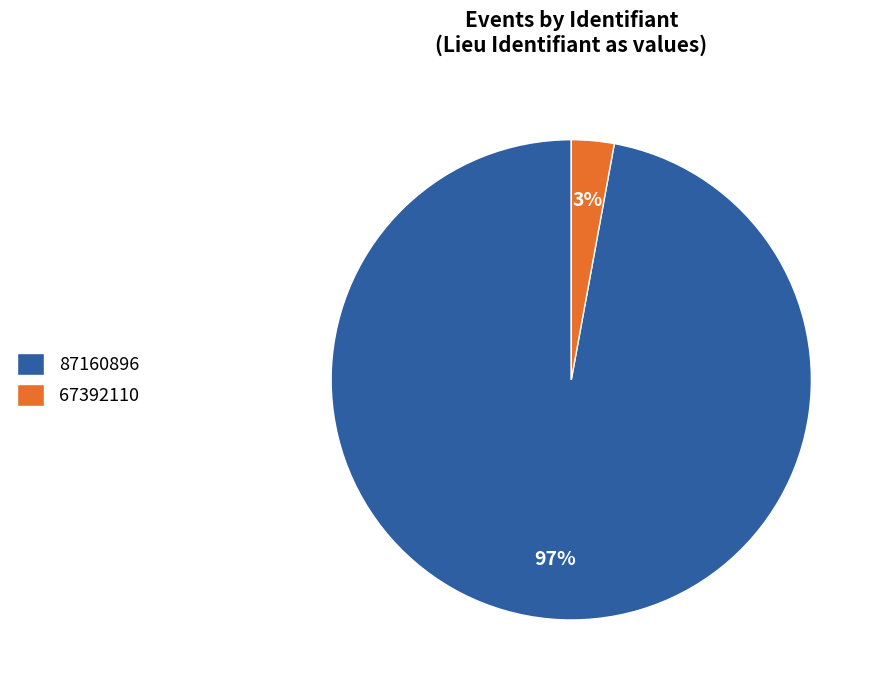

To the nearest percent, what percentage of the pie is 67392110?

3%